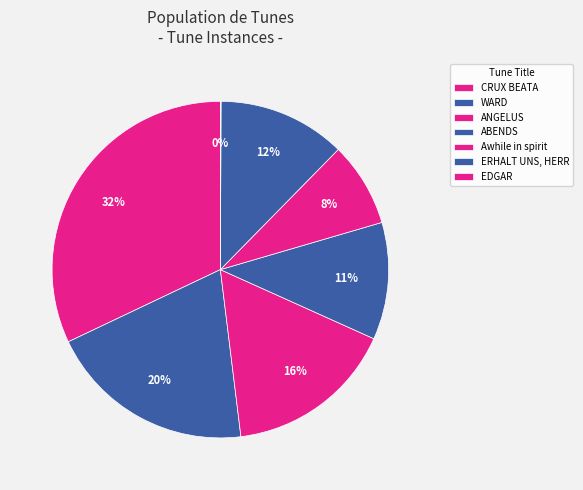

To the nearest percent, what is the difference between the CRUX BEATA and EDGAR slice percentages?

32%